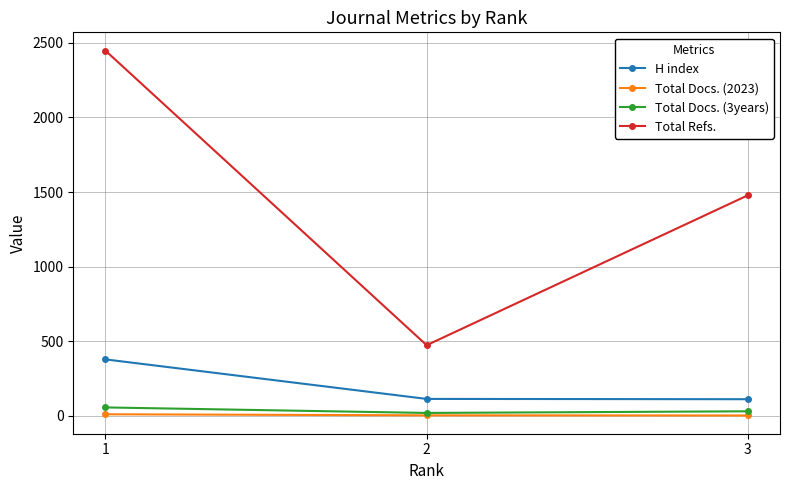

Which series changed the most between 1 and 3?

Total Refs.